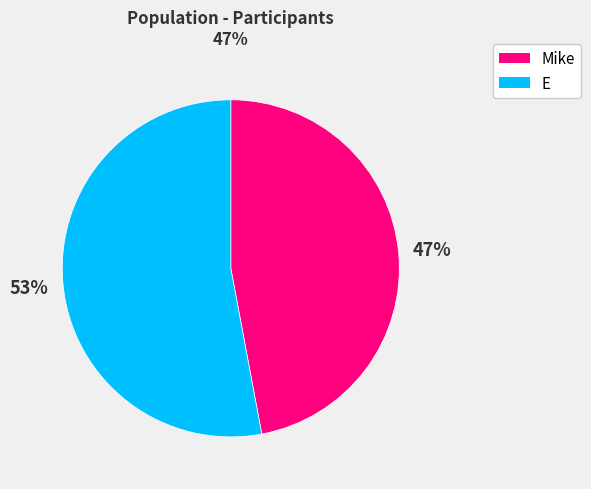

To the nearest percent, what is the combined percentage of E and Mike?

100%